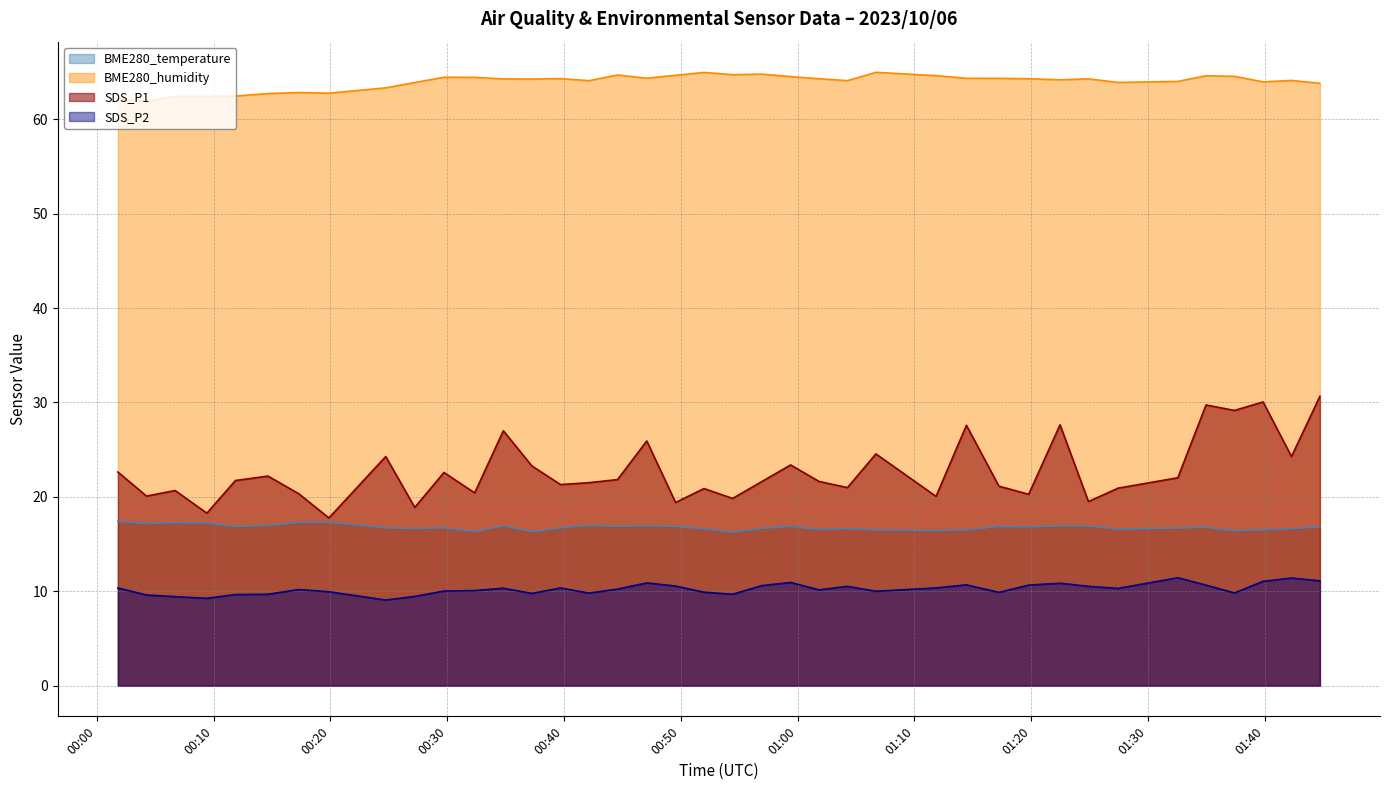

What is the label of the 6th point from the right?

2023/10/06 01:32:33